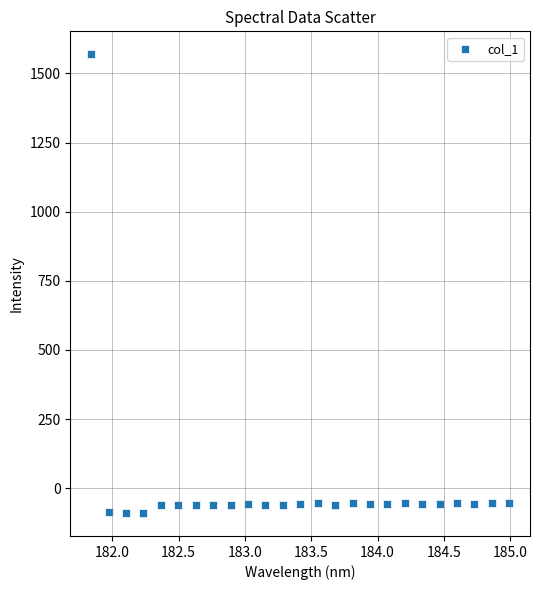

What is the range of X values (max minus min)?

3.1